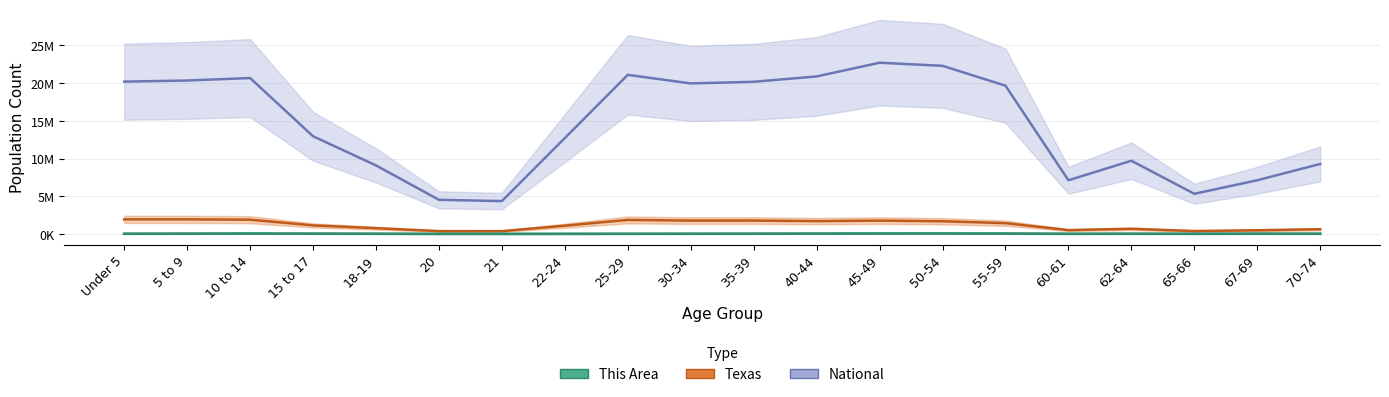

What is the lowest value of the This Area series?

1000